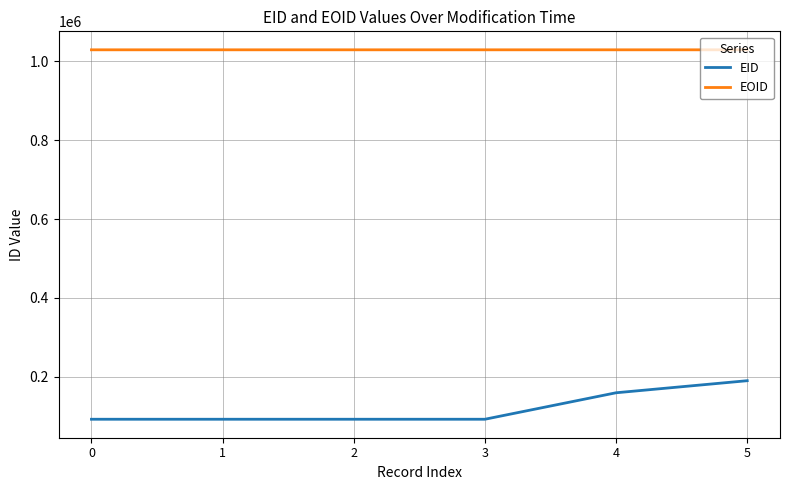

What is the difference between the EID values at 3 and 5?

97727